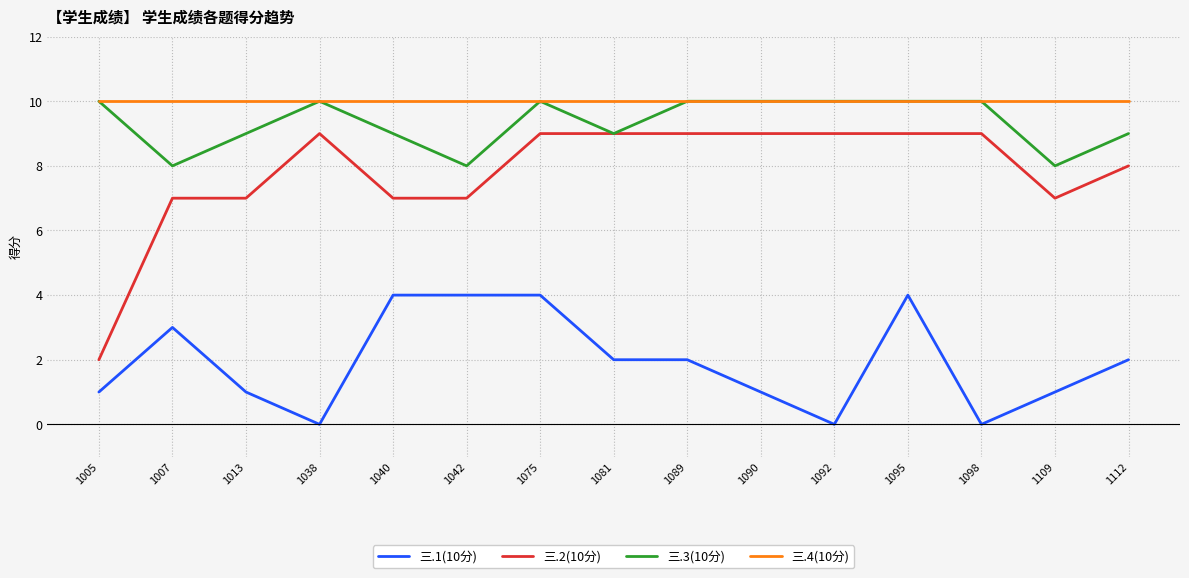

Reading left to right, transcribe all the data shown in this chart.

三.1(10分): 1	3	1	0	4	4	4	2	2	1	0	4	0	1	2
三.2(10分): 2	7	7	9	7	7	9	9	9	9	9	9	9	7	8
三.3(10分): 10	8	9	10	9	8	10	9	10	10	10	10	10	8	9
三.4(10分): 10	10	10	10	10	10	10	10	10	10	10	10	10	10	10